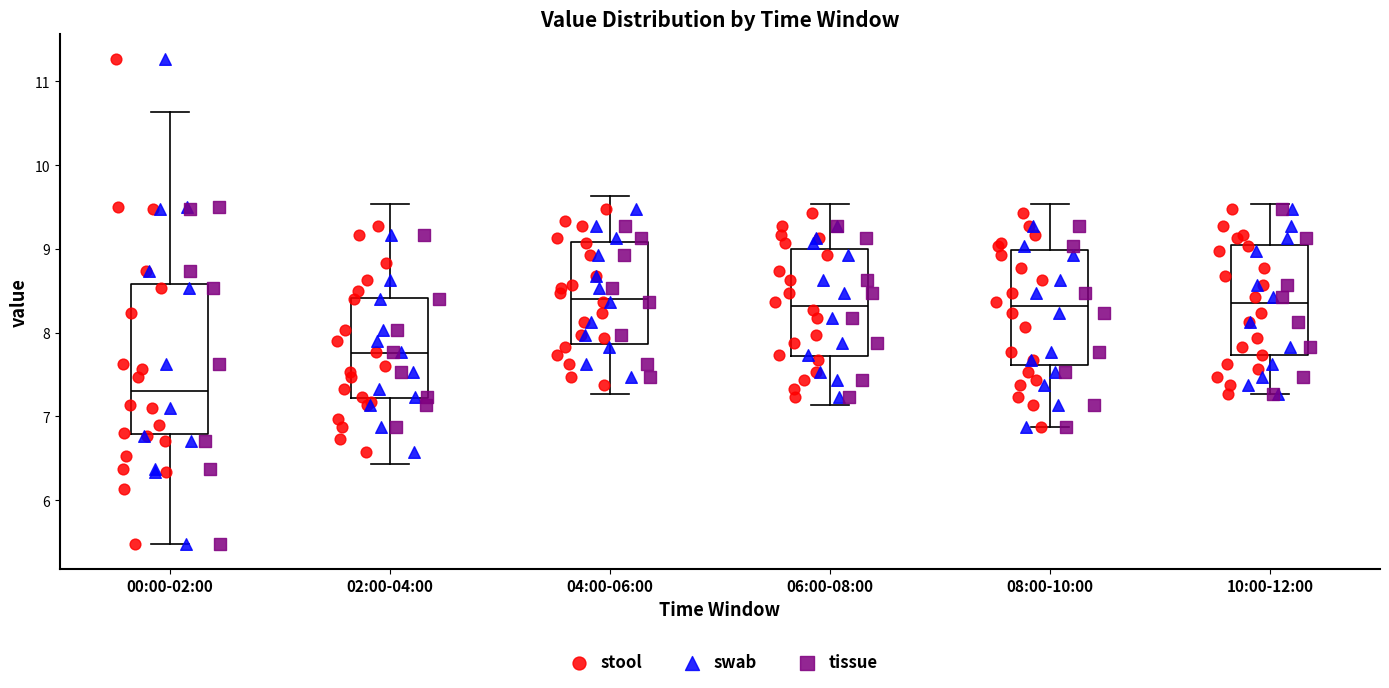

Comparing the boxes themselves (not the whiskers), which one is the tallest?

00:00-02:00